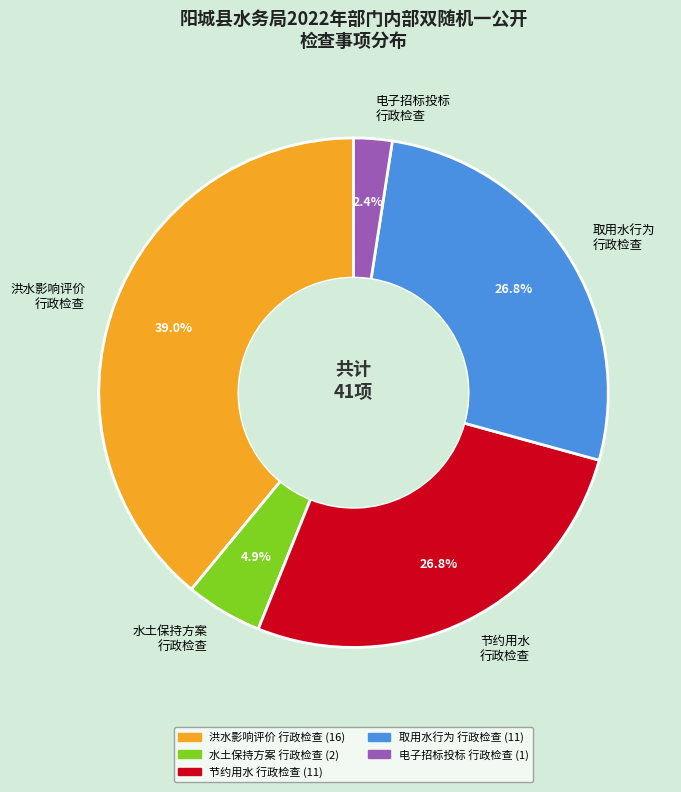

How many slices are in this pie chart?

5